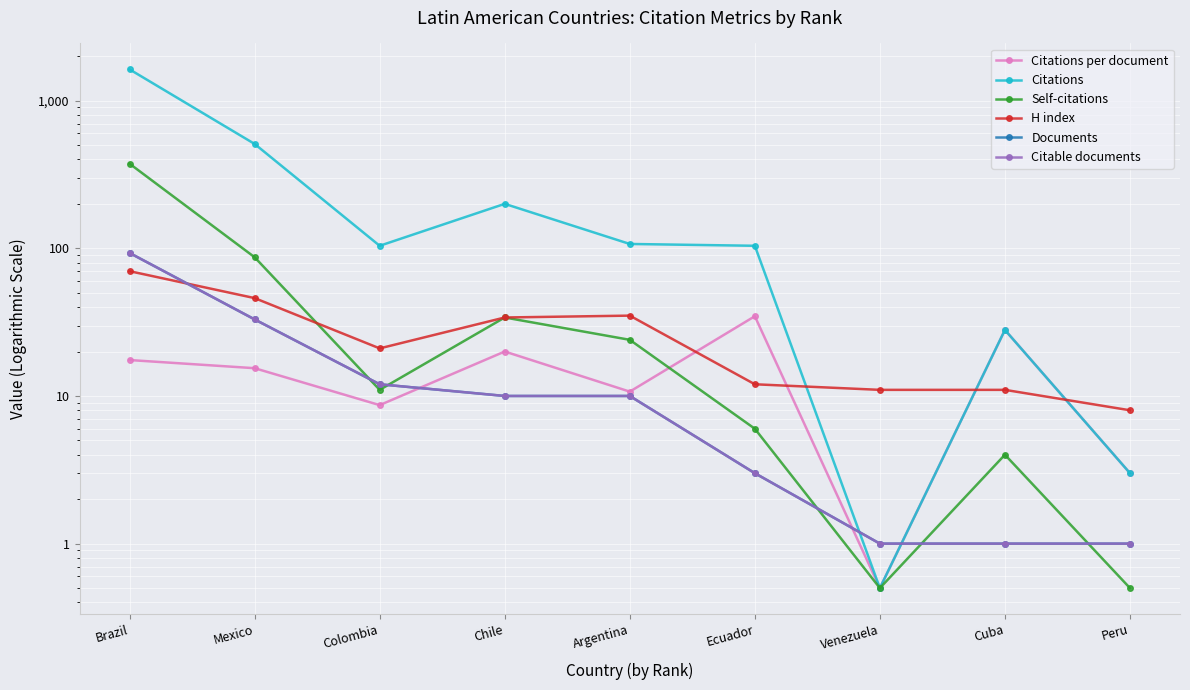

Where is the first local minimum for Citations?

Colombia